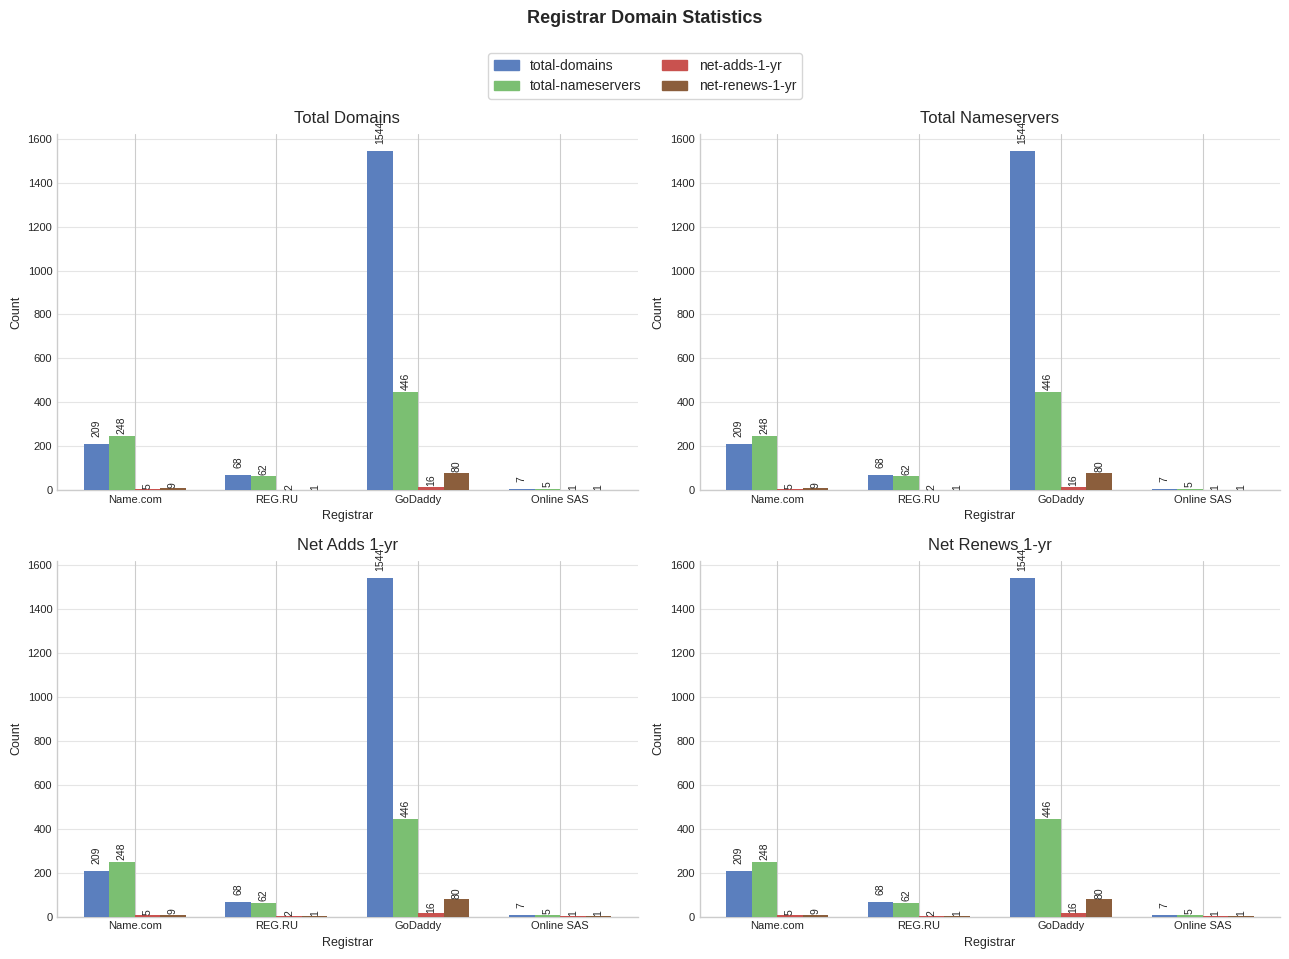

What position from the right is REG.RU?

3